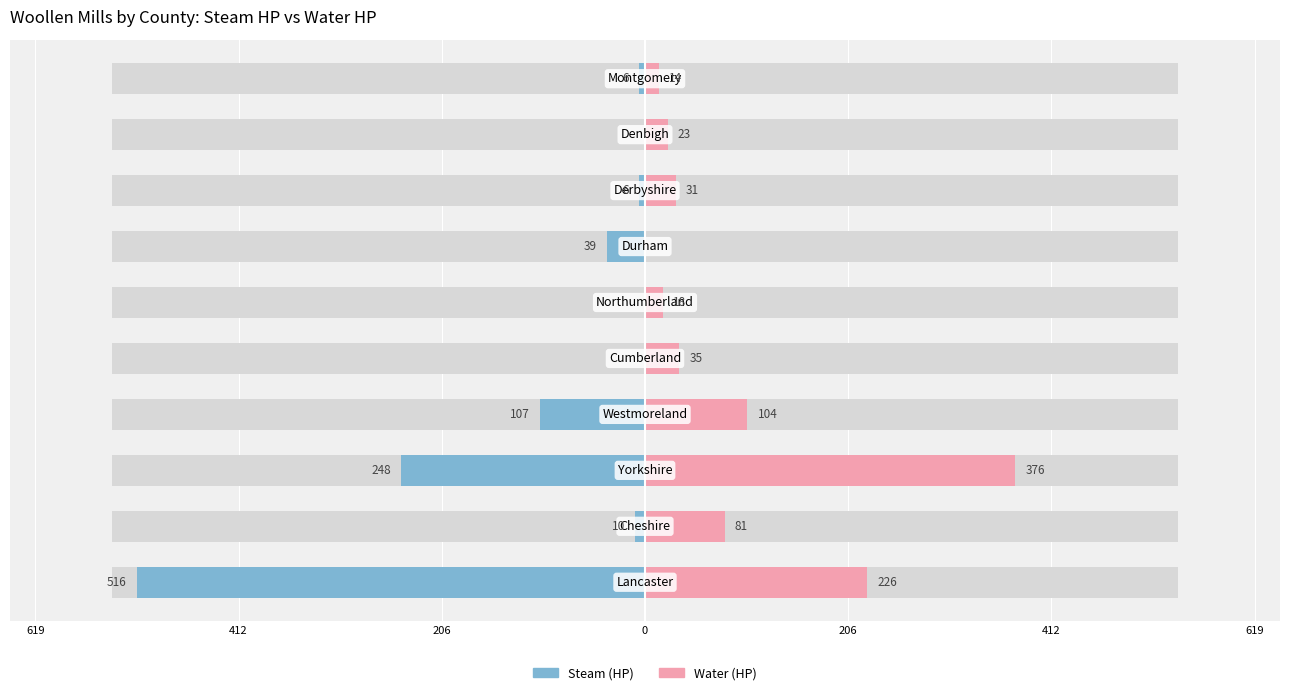

Rank the series at 412 from lowest to highest value.

Steam (HP), Water (HP)